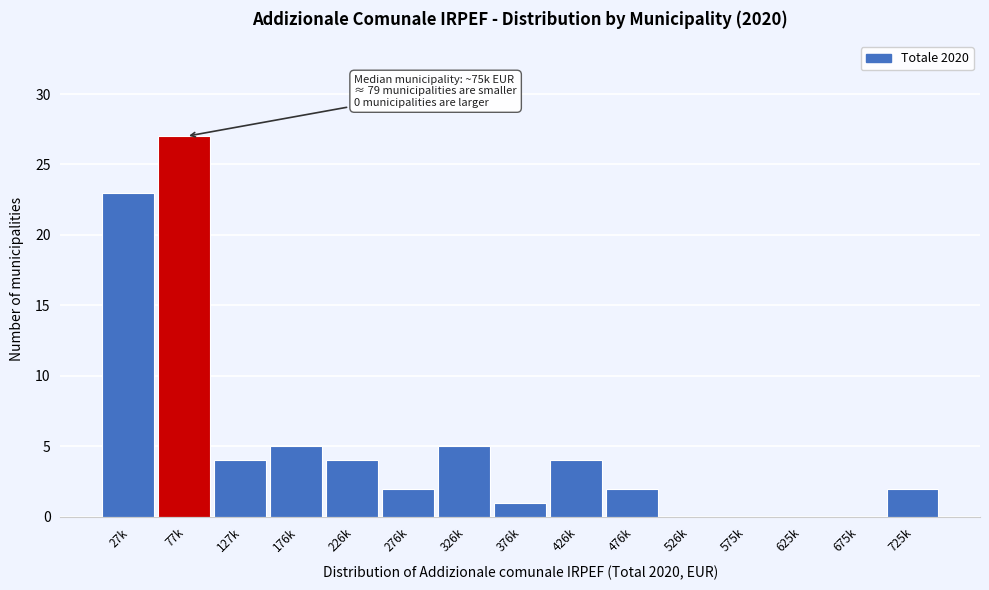

Reading left to right, what are all the values shown in this chart?

27k=23	77k=27	127k=4	176k=5	226k=4	276k=2	326k=5	376k=1	426k=4	476k=2	526k=0	575k=0	625k=0	675k=0	725k=2